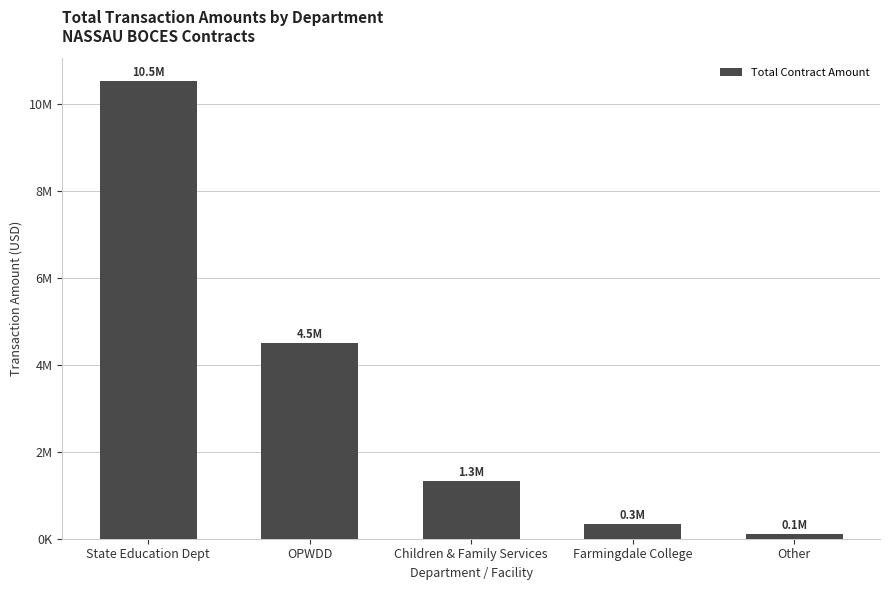

What is the change in value from OPWDD to Children & Family Services?

-3169254